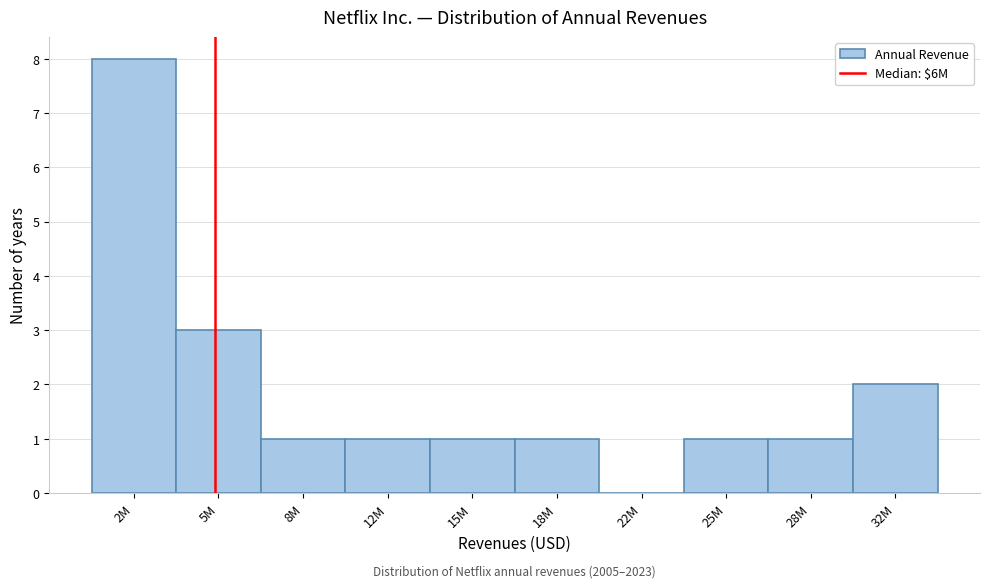

Reading left to right, what are all the values shown in this chart?

2M=8	5M=3	8M=1	12M=1	15M=1	18M=1	22M=0	25M=1	28M=1	32M=2